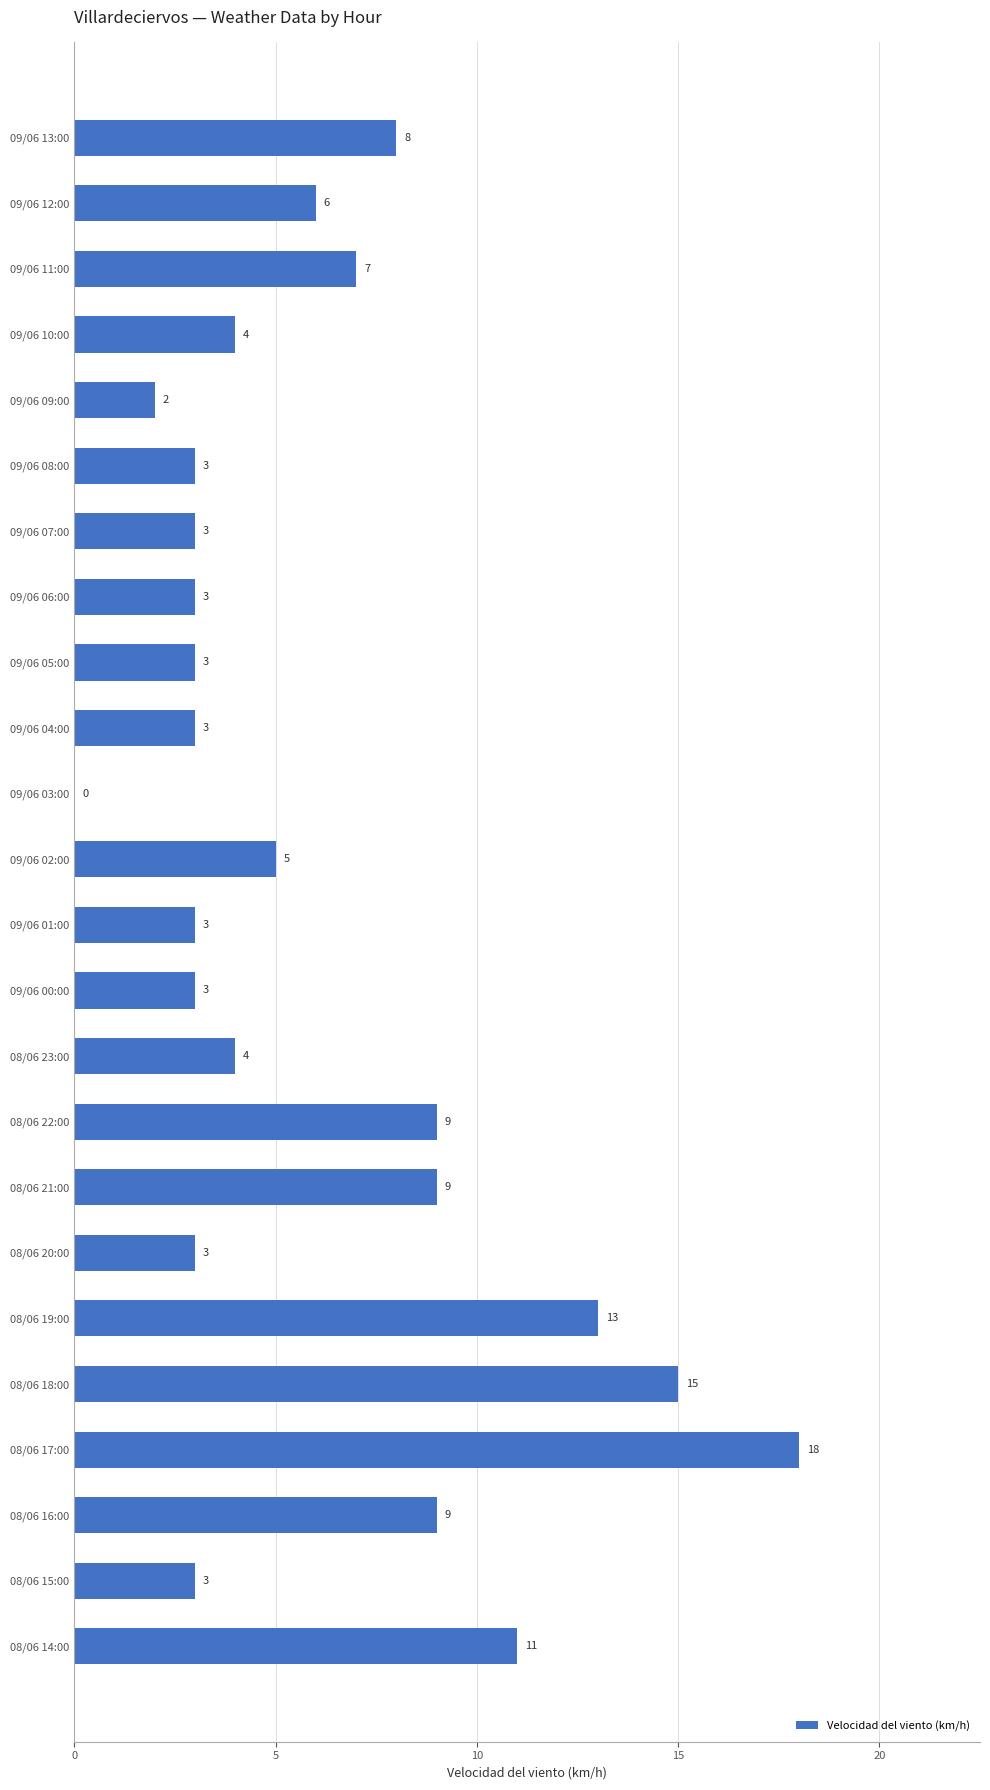

How many positive values are there?

23